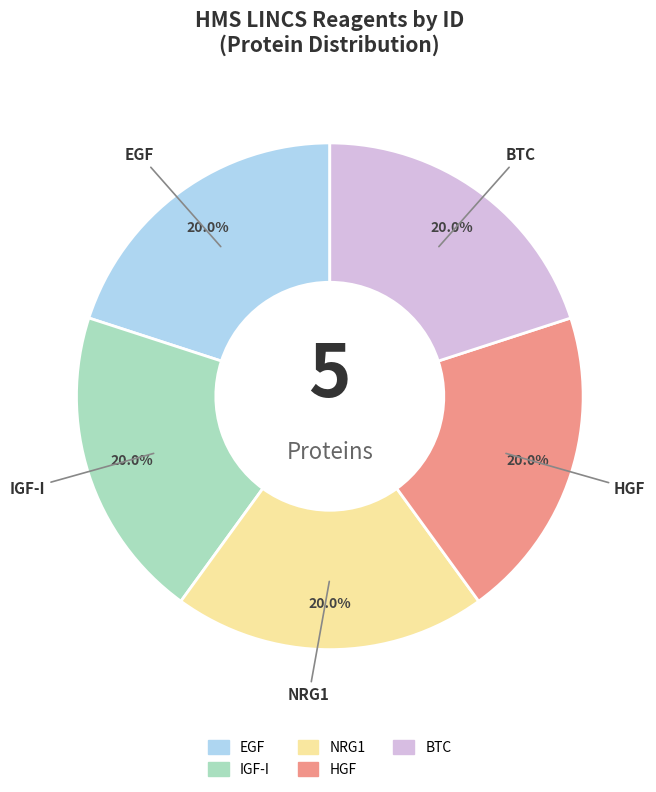

Is there a majority slice in this chart?

No